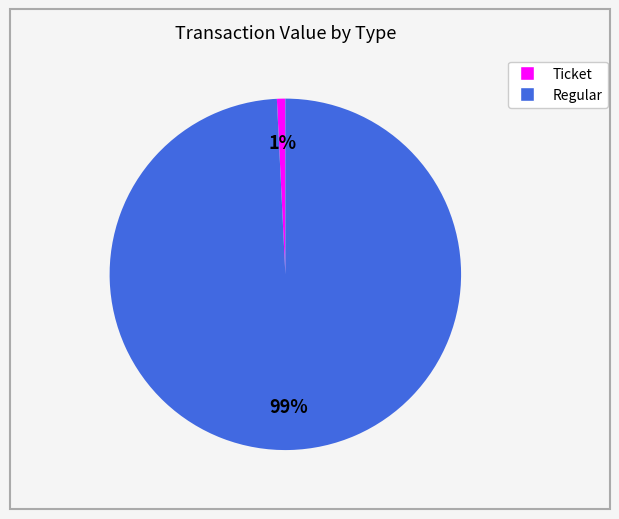

Is there any slice that represents more than half of the pie?

Yes